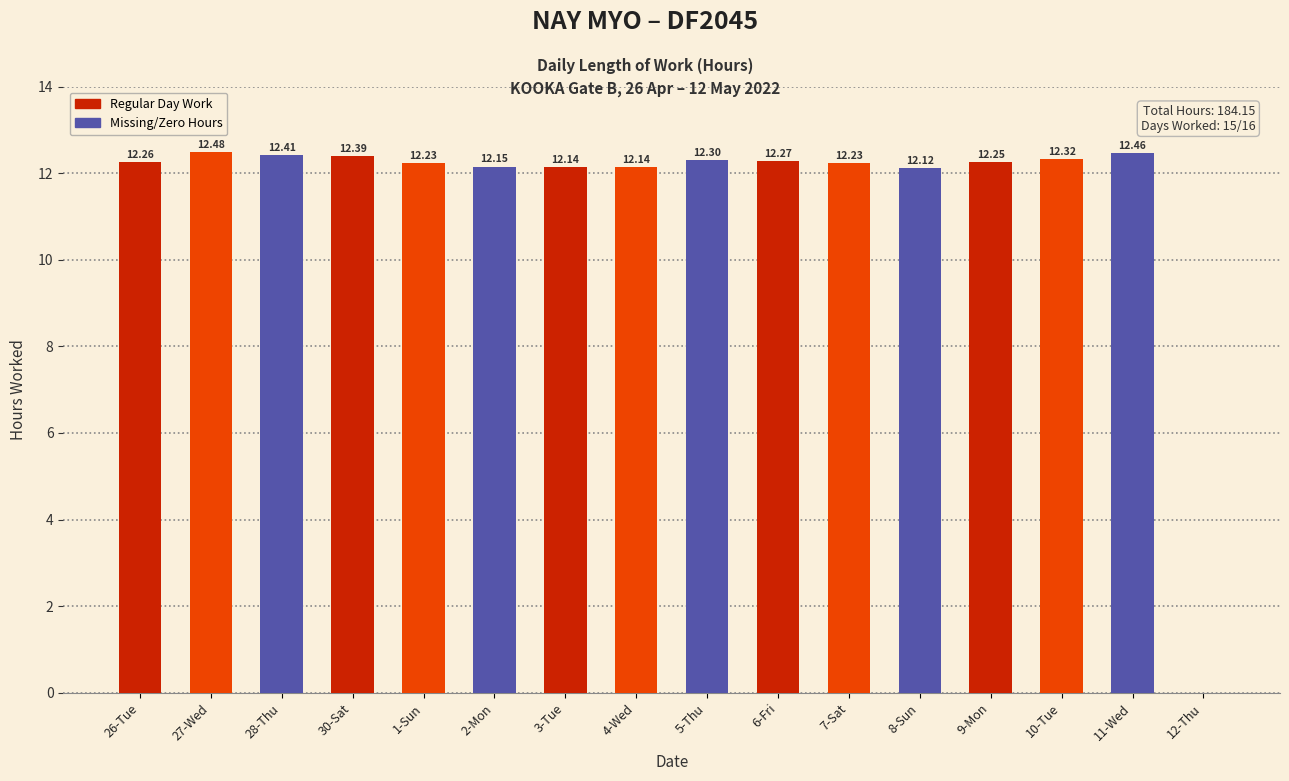

What is the sum of all values?

184.2